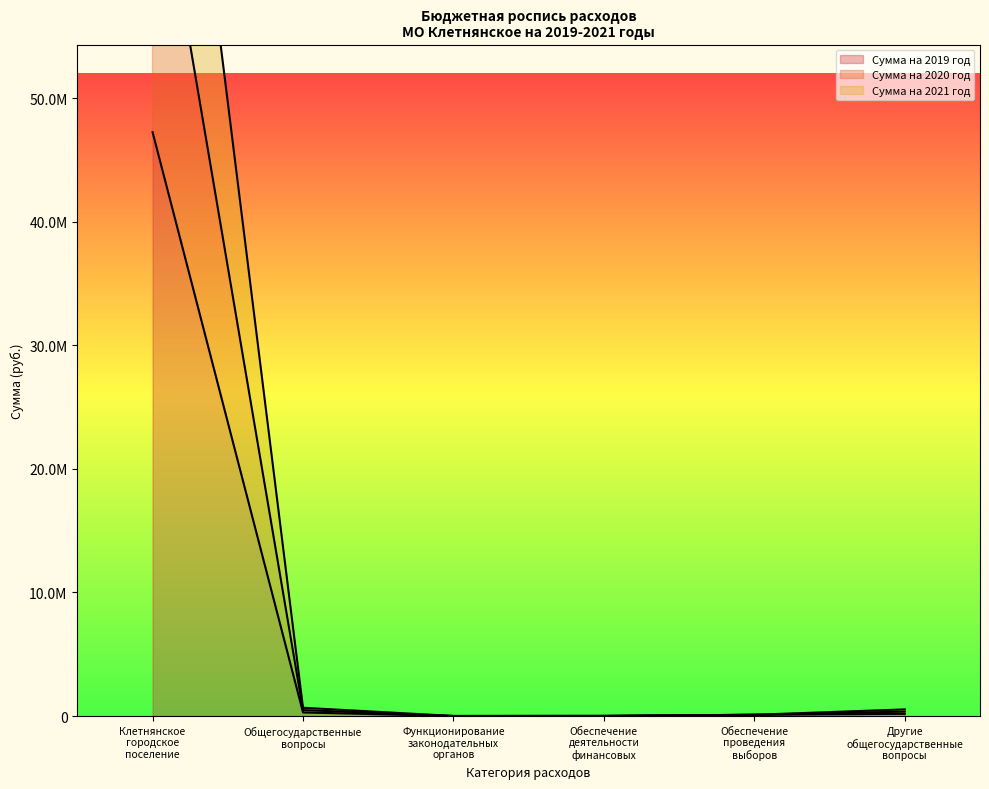

What are all the series names shown in the legend?

Сумма на 2019 год, Сумма на 2020 год, Сумма на 2021 год